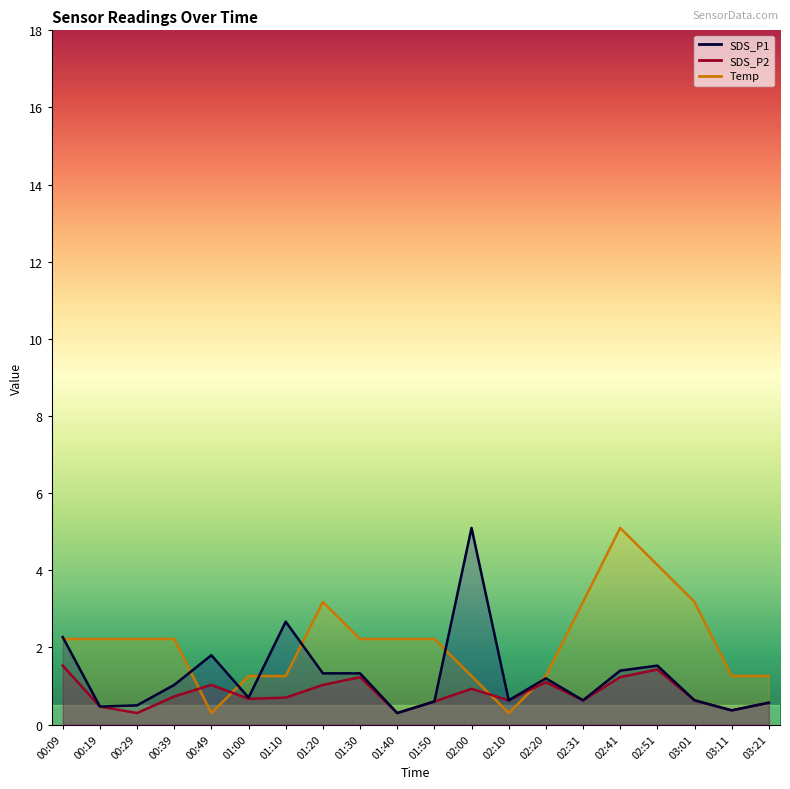

At which category does SDS_P1 reach its first local peak?

00:49